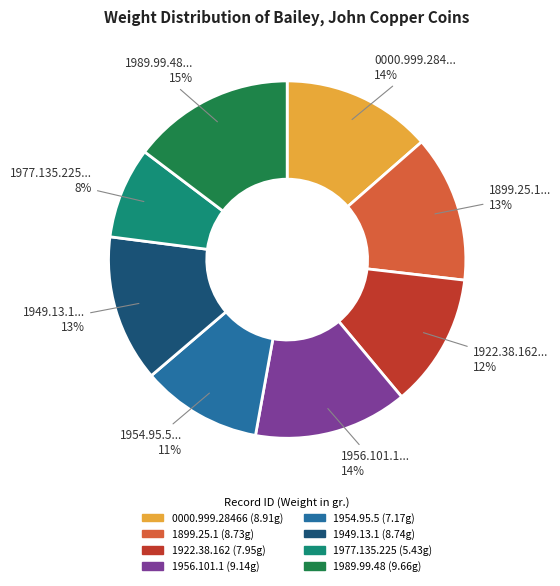

What is the smallest slice in the pie chart?

1977.135.225